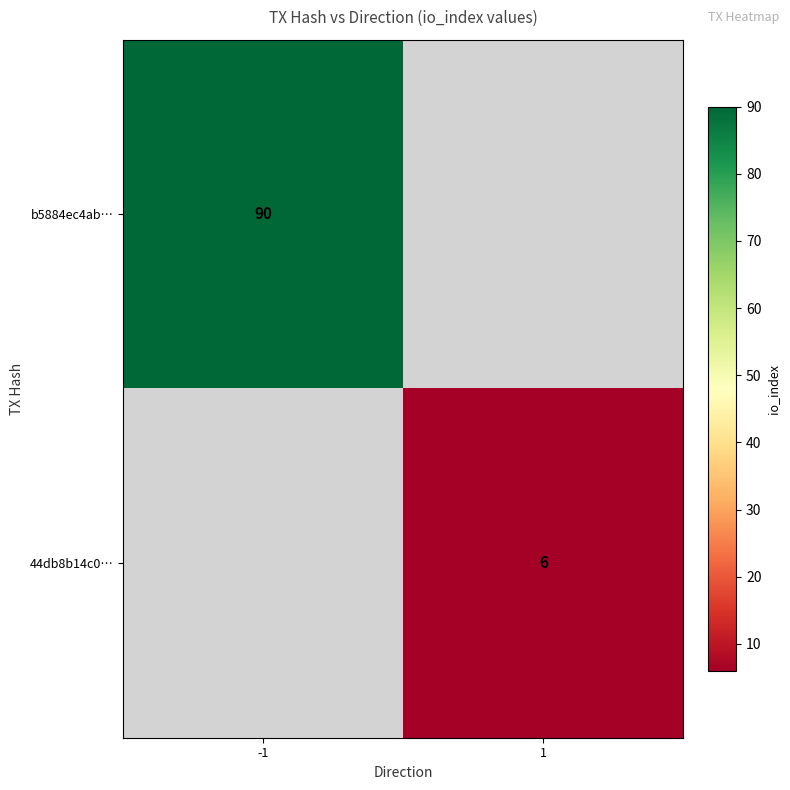

The 44db8b14c0… series shows 1 at 1. True or false?

False